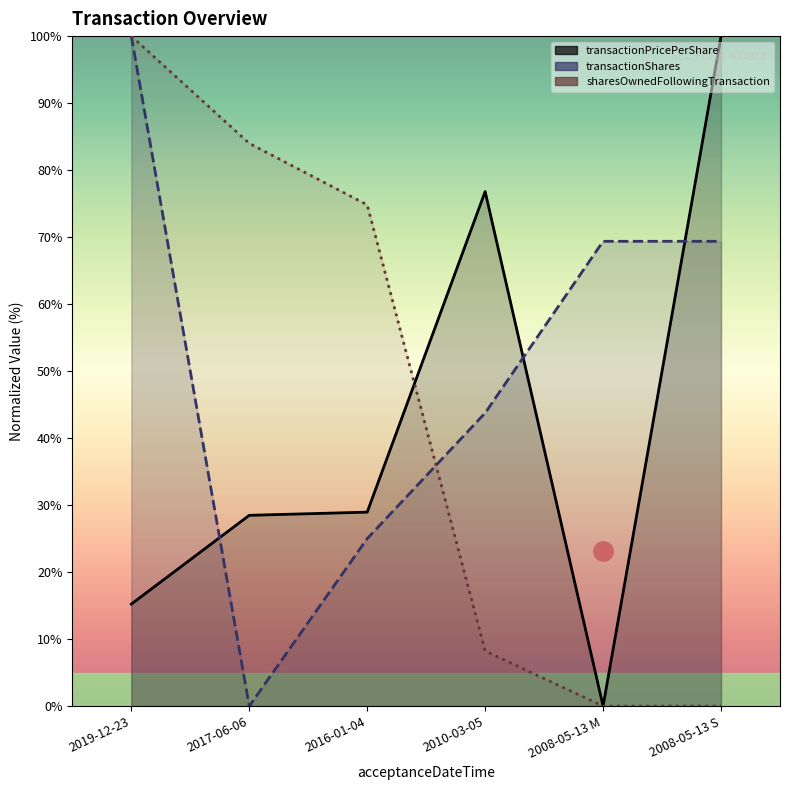

True or false: transactionPricePerShare and transactionShares intersect in this chart.

True